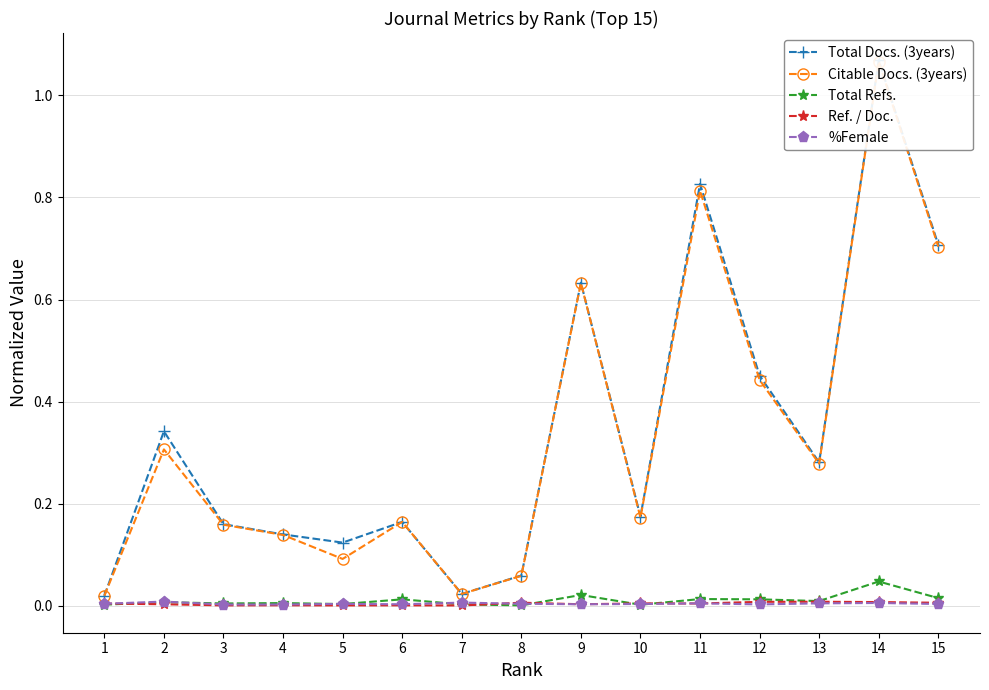

Which series has the largest total across all categories?

Total Docs. (3years)